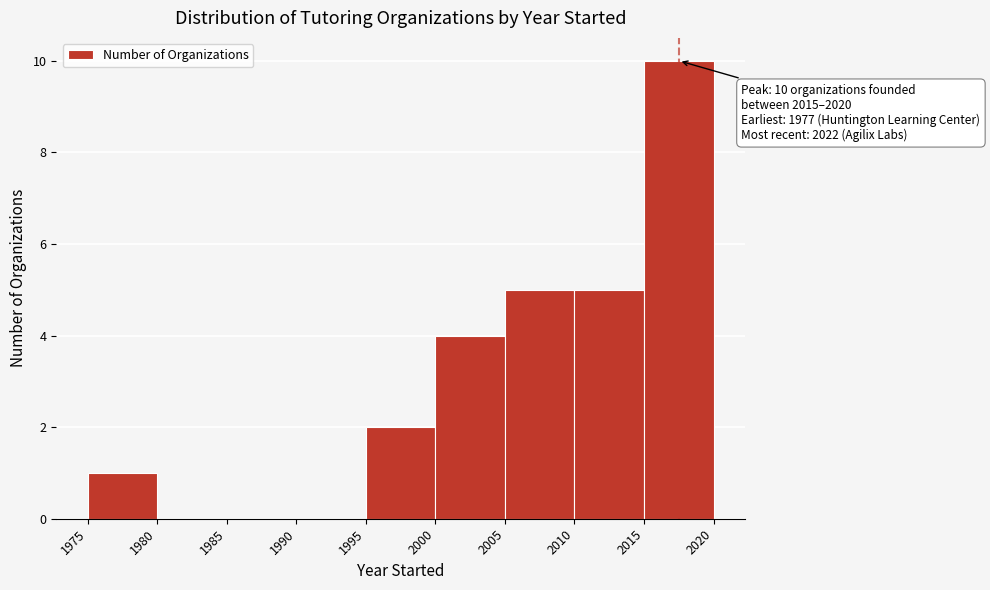

Over which range of the x-axis is the bar tallest?

2015 to 2020